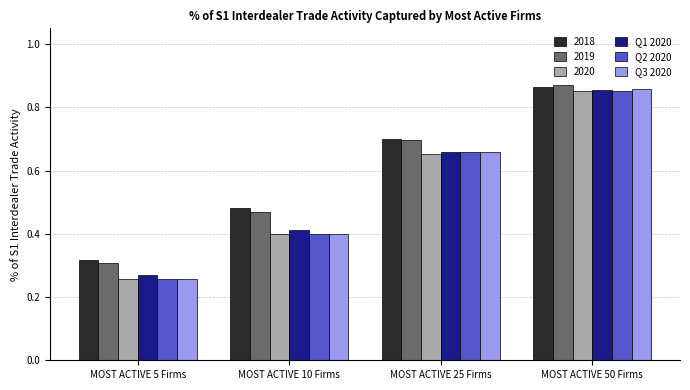

Which series has the largest range (max minus min)?

Q3 2020